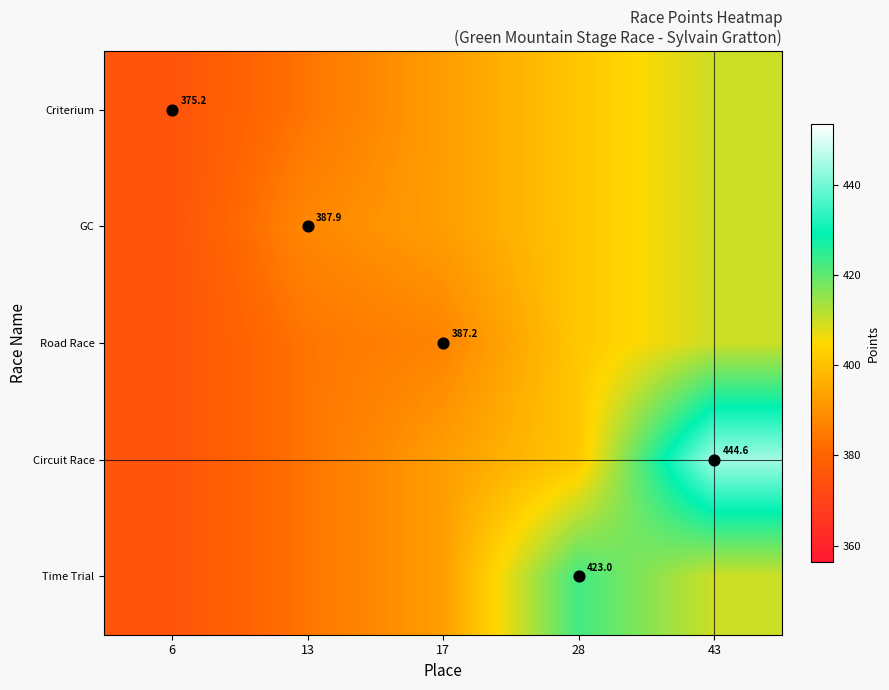

What is the total value across all series at 6?

1875.9